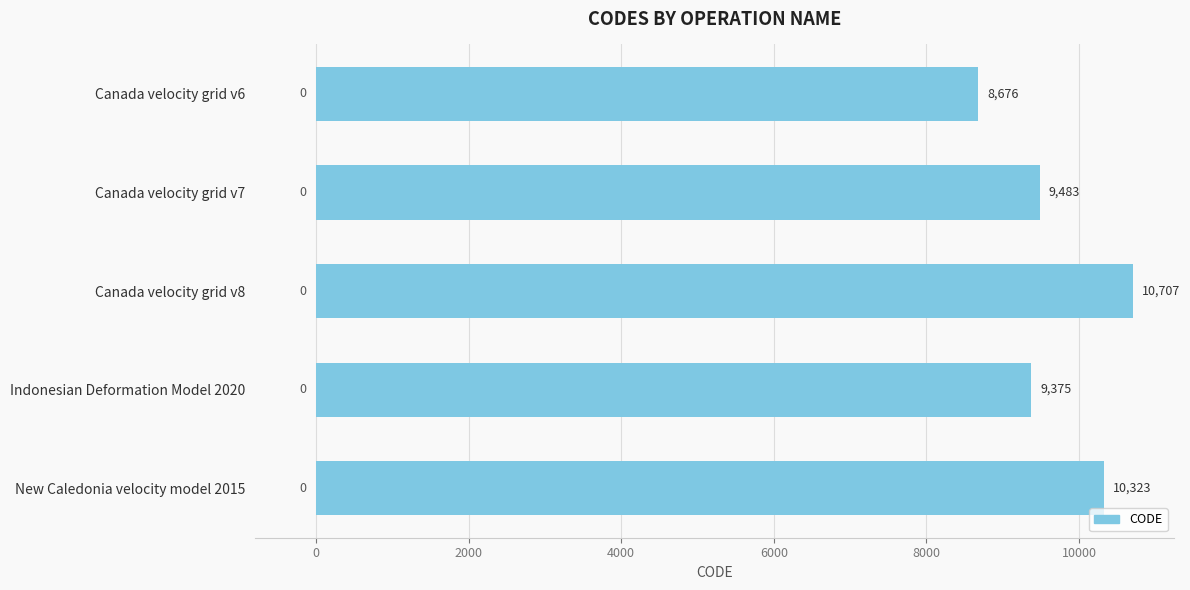

What is the label of the 3rd bar from the top?

Canada velocity grid v8